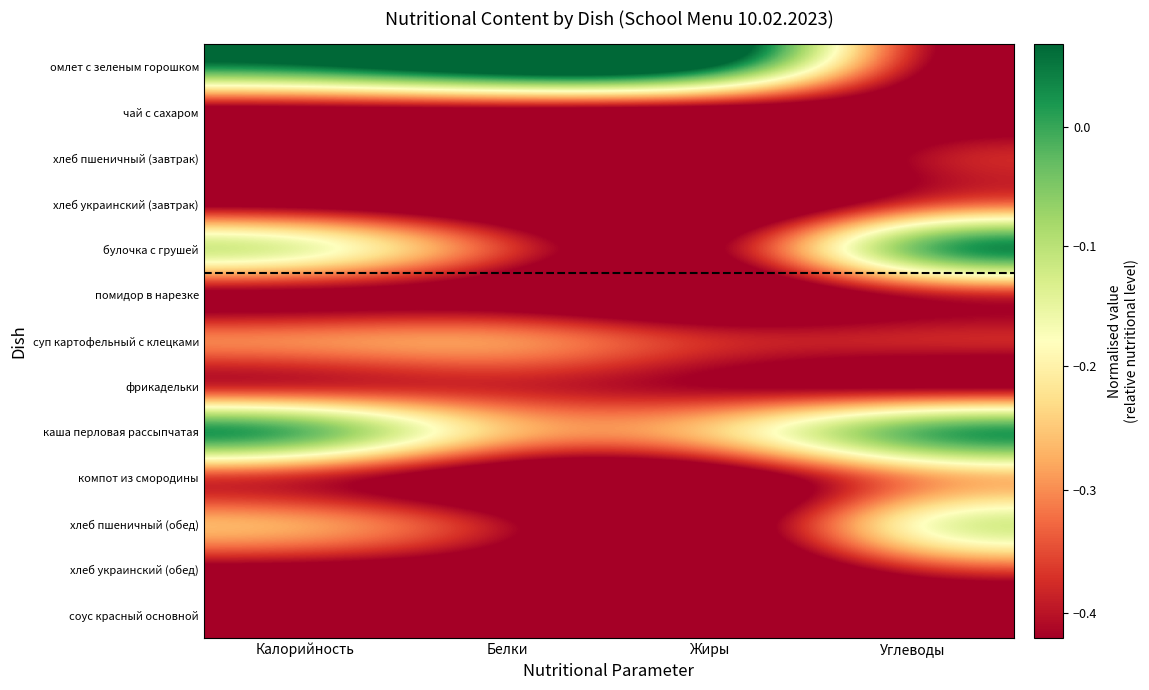

Which series has the largest total across all categories?

омлет с зеленым горошком